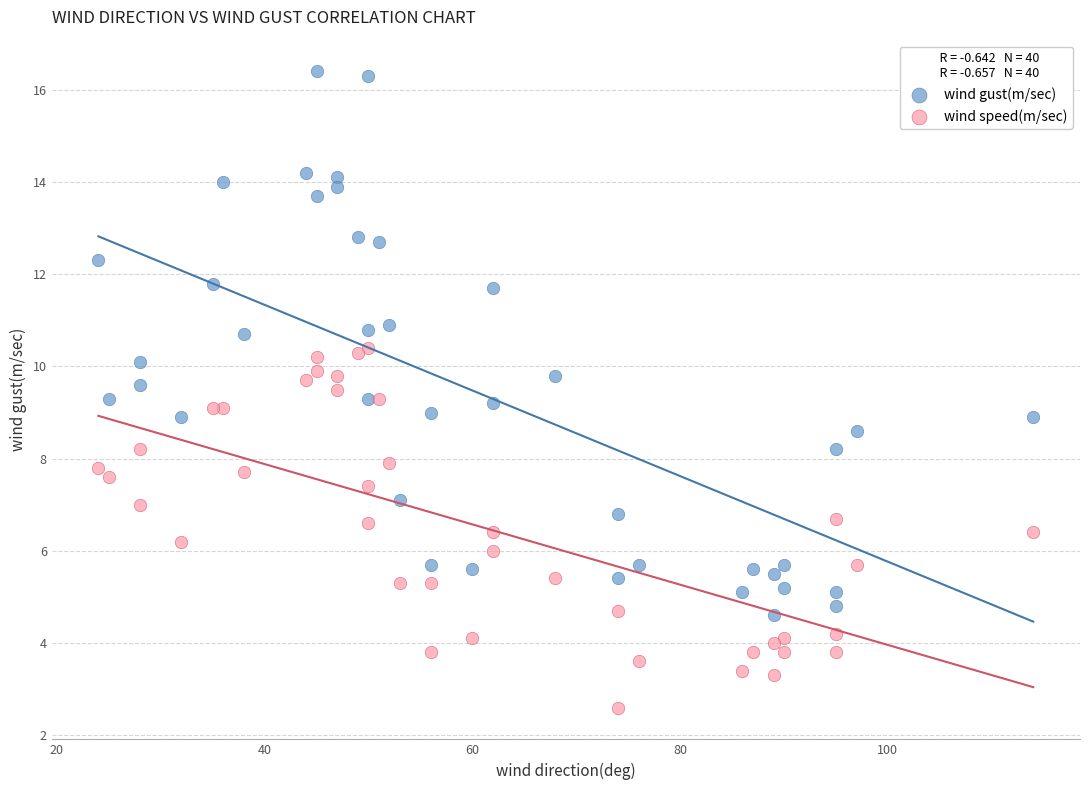

Which series contains the lowest Y value?

wind speed(m/sec)